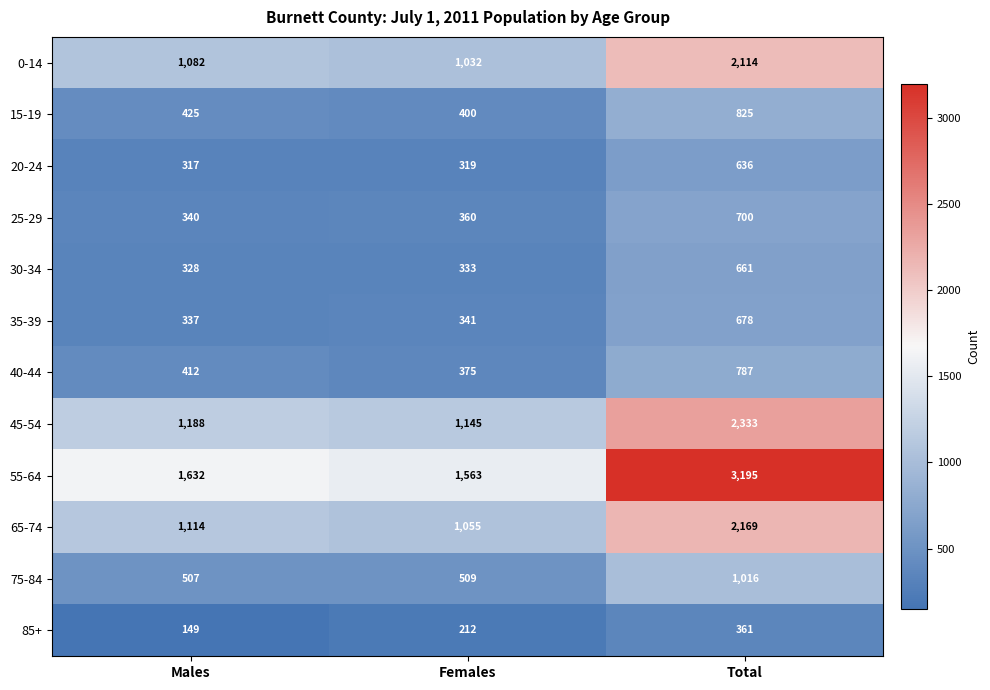

The 55-64 series shows 3195 at Total. True or false?

True